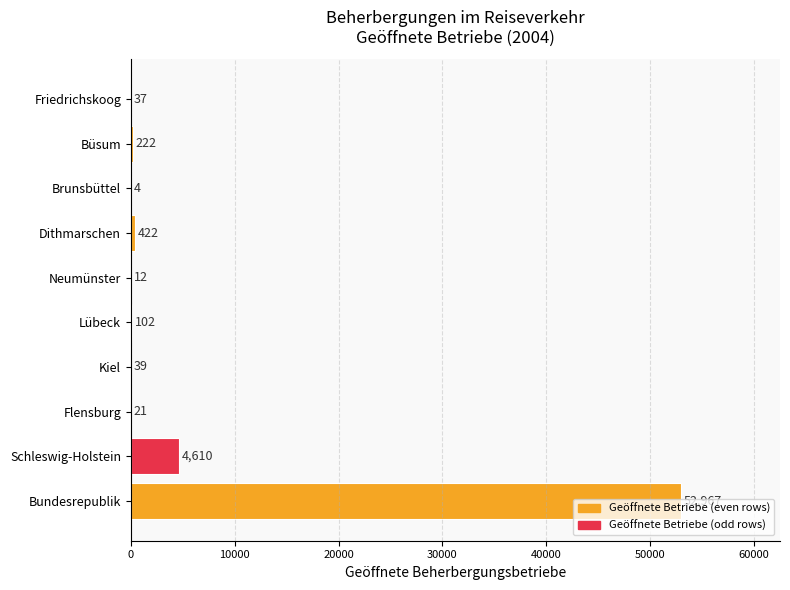

What is the maximum value shown in the chart?

52967